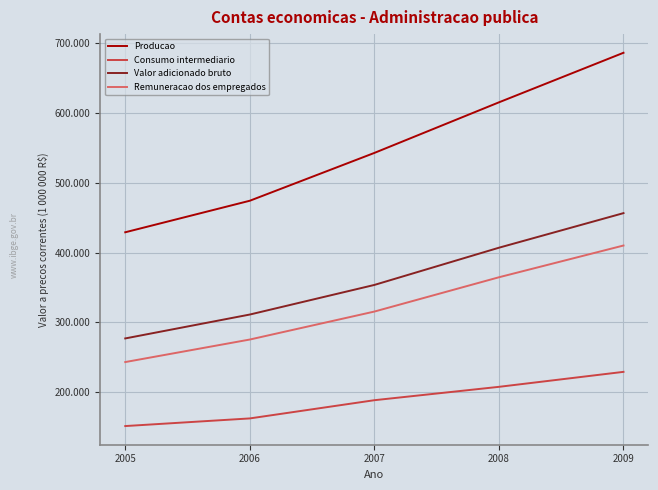

At how many categories does at least one series exceed 272450?

5